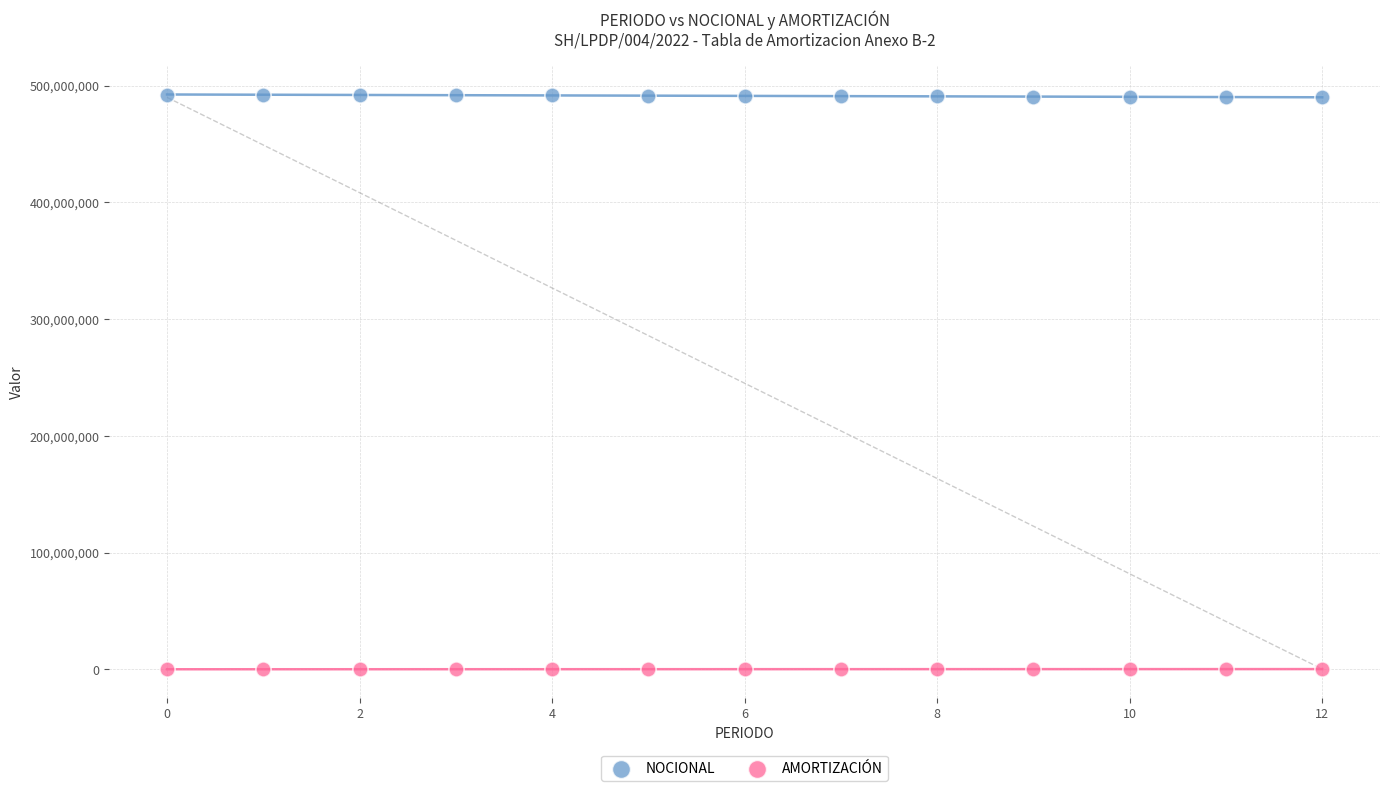

Which series reaches the maximum Y coordinate?

NOCIONAL